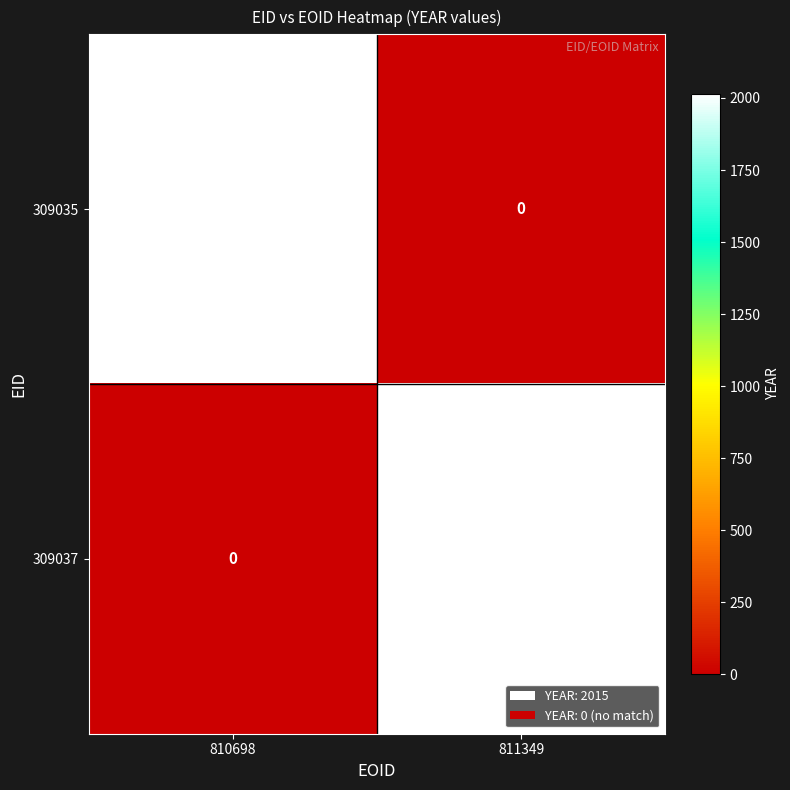

List the series in order of their overall mean, lowest first.

309035, 309037